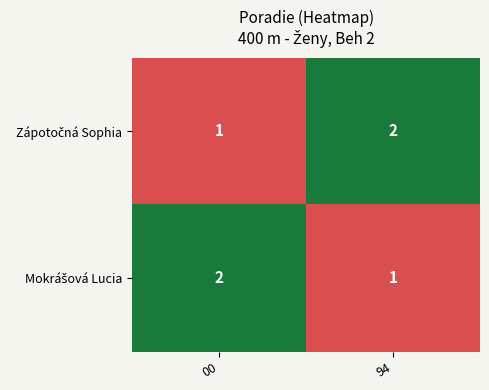

What is the total value across all series at 94?

3